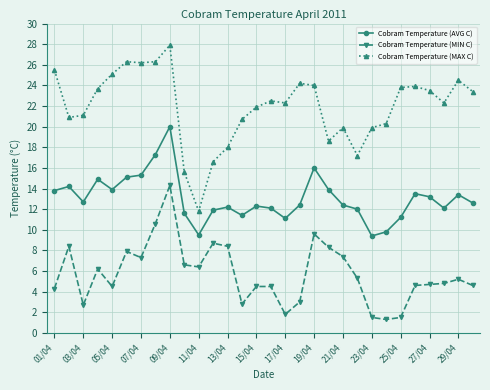

What are all the series names shown in the legend?

Cobram Temperature (AVG C), Cobram Temperature (MIN C), Cobram Temperature (MAX C)